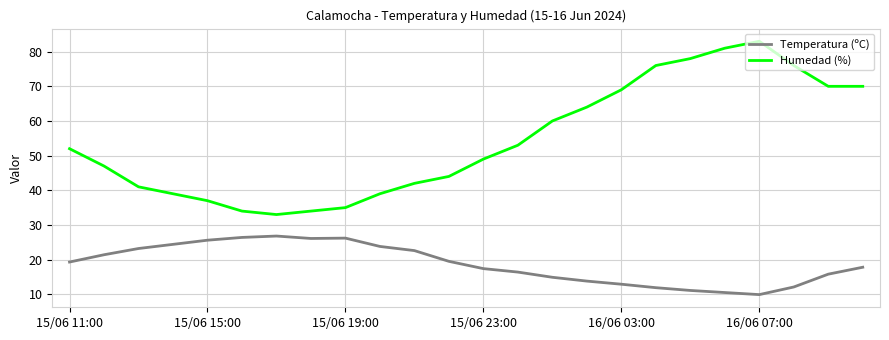

Which series has the largest total across all categories?

Humedad (%)